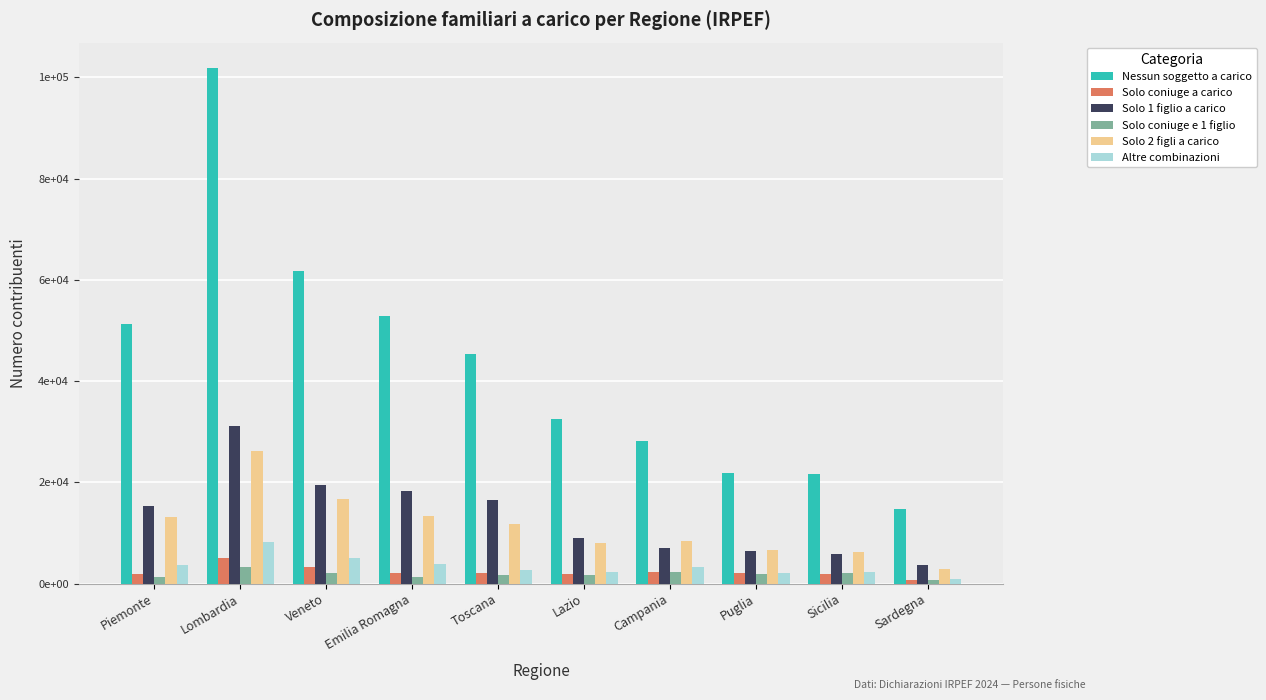

Is it true that Solo coniuge e 1 figlio equals 2062 at Sicilia?

True